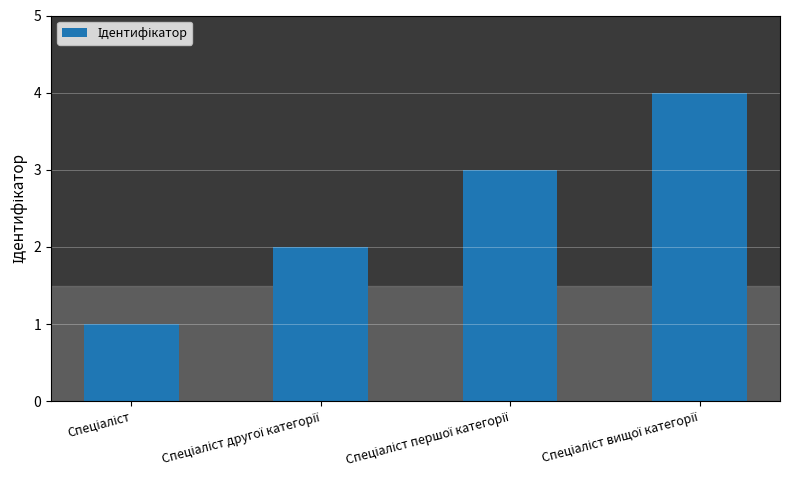

What is the difference between the maximum and minimum values?

3